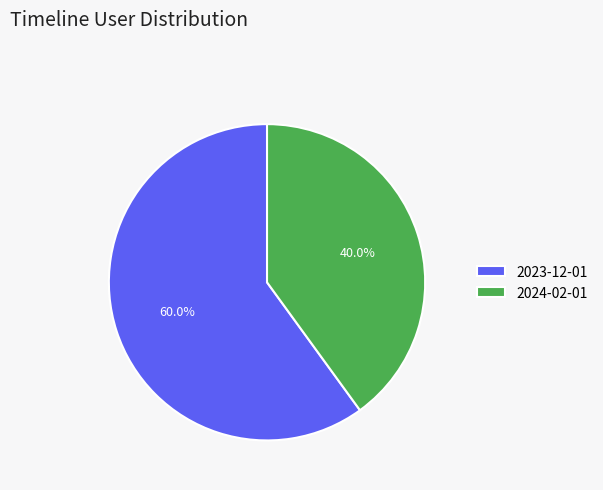

Combined, what portion of the pie is 2023-12-01 and 2024-02-01?

100.0%